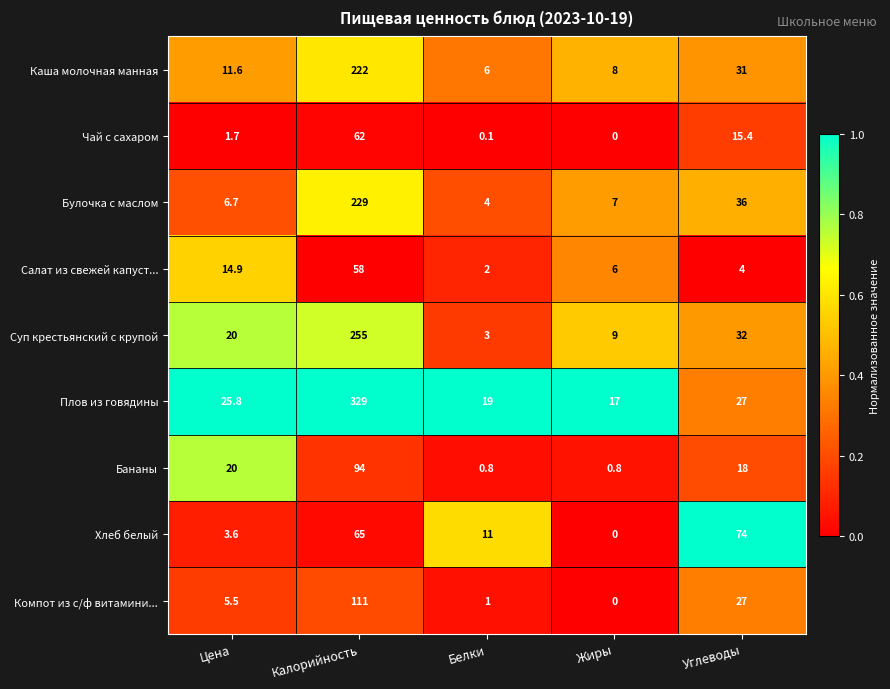

Rank the series at Белки from lowest to highest value.

Чай с сахаром, Бананы, Компот из с/ф витамини..., Салат из свежей капуст..., Суп крестьянский с крупой, Булочка с маслом, Каша молочная манная, Хлеб белый, Плов из говядины